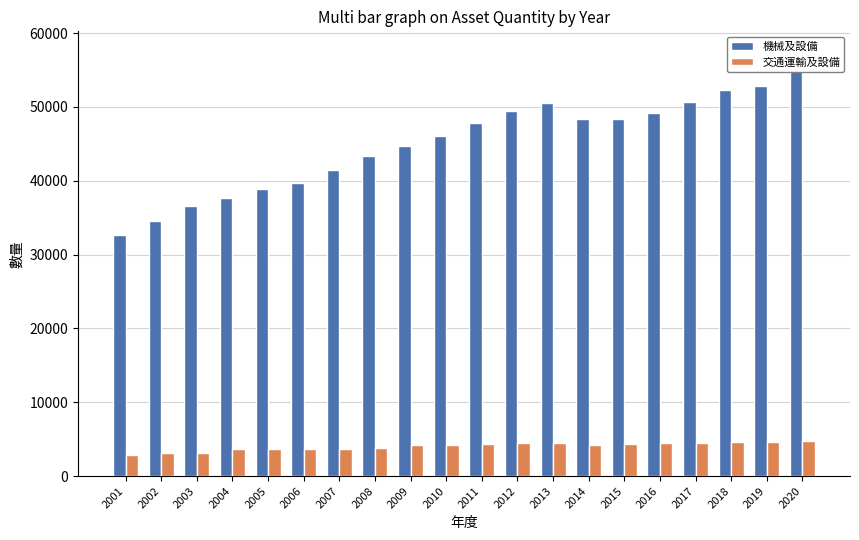

At 2014, list the series in order from smallest to largest.

交通運輸及設備, 機械及設備